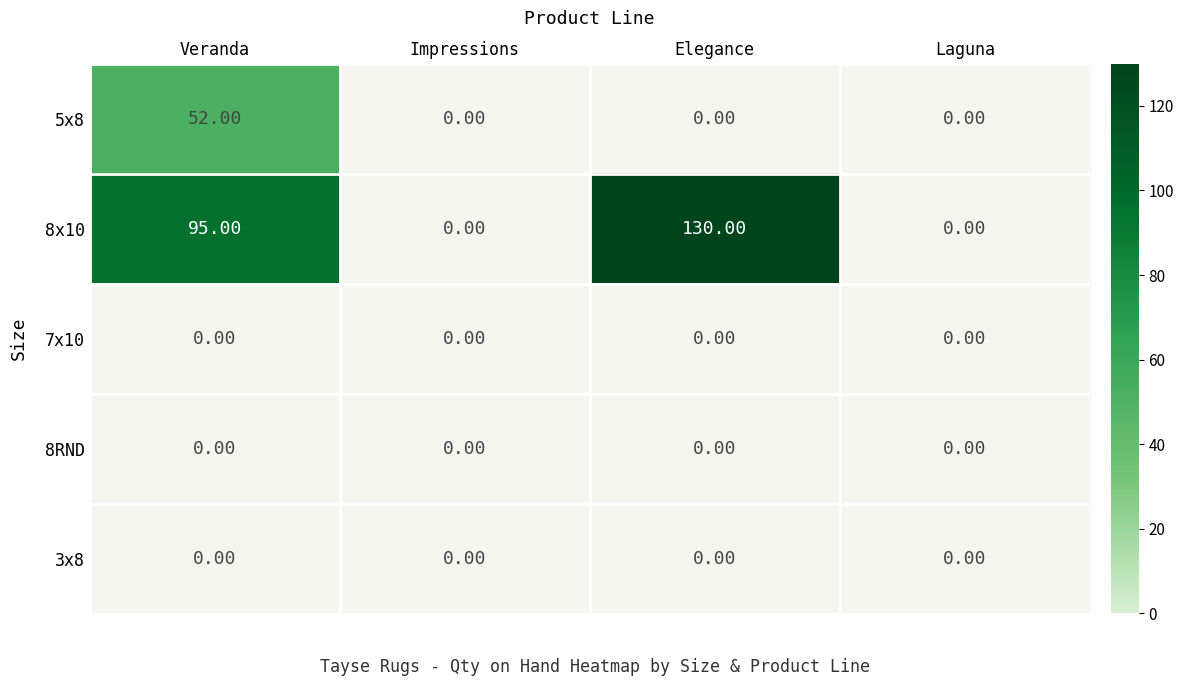

What is the difference between the highest and lowest values at Elegance?

130